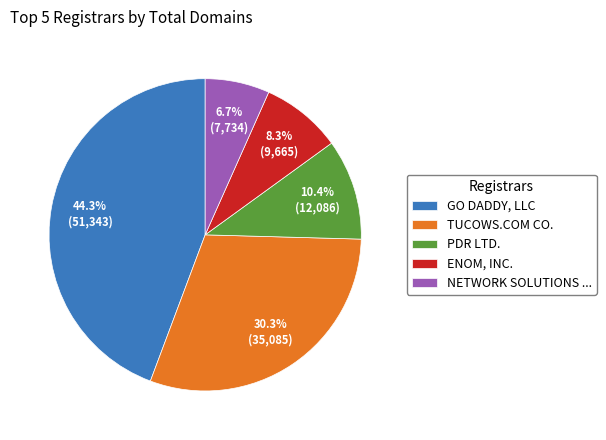

Does ENOM, INC. account for over 50% of the chart?

No